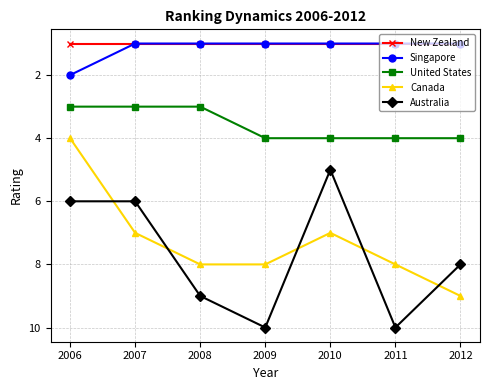

True or false: New Zealand has a value of 0 at 2008.

False